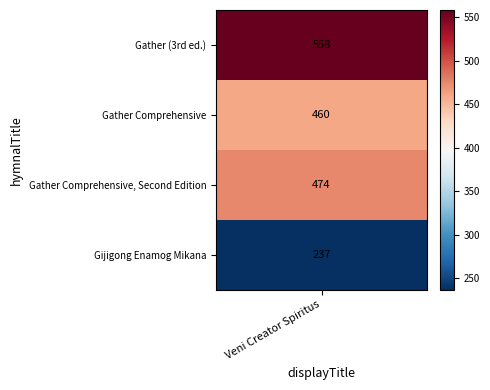

List the labels in order of value, largest first.

0, 2, 1, 3